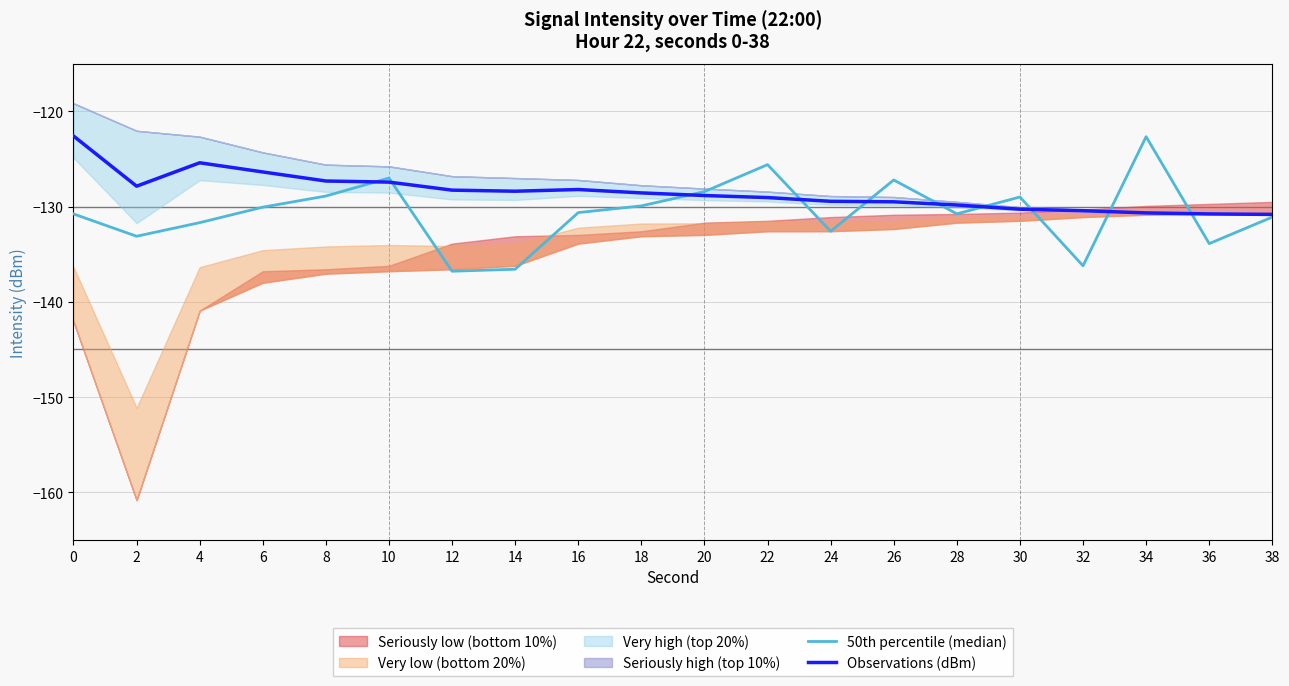

What is the sum of the Observations (dBm) values at 36 and 28?

-260.6